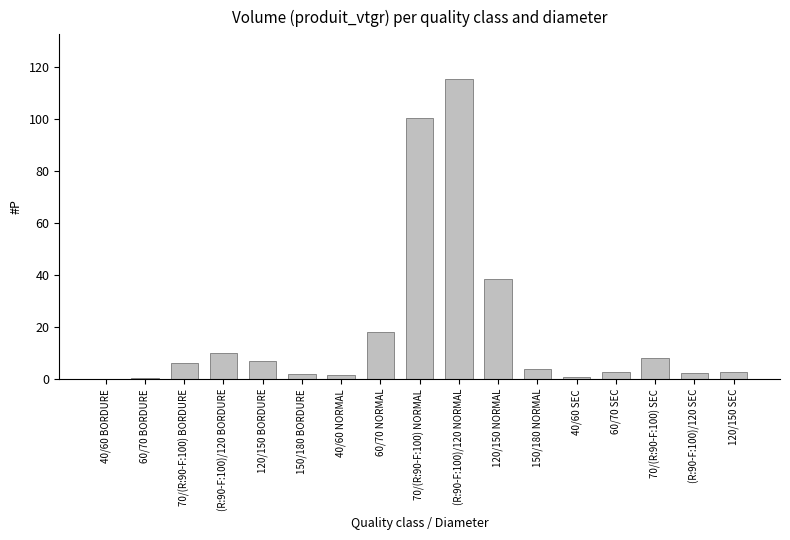

Where does the data first go above 3?

70/(R:90-F:100) BORDURE